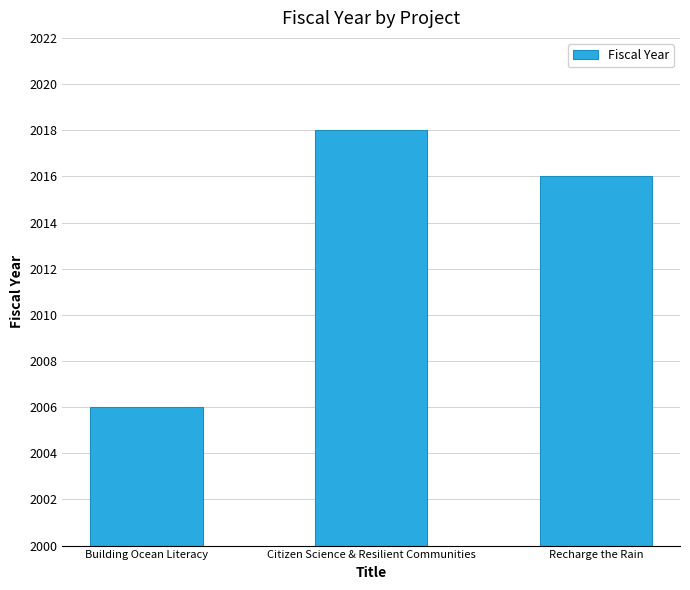

Between Recharge the Rain and Building Ocean Literacy, which is larger?

Recharge the Rain